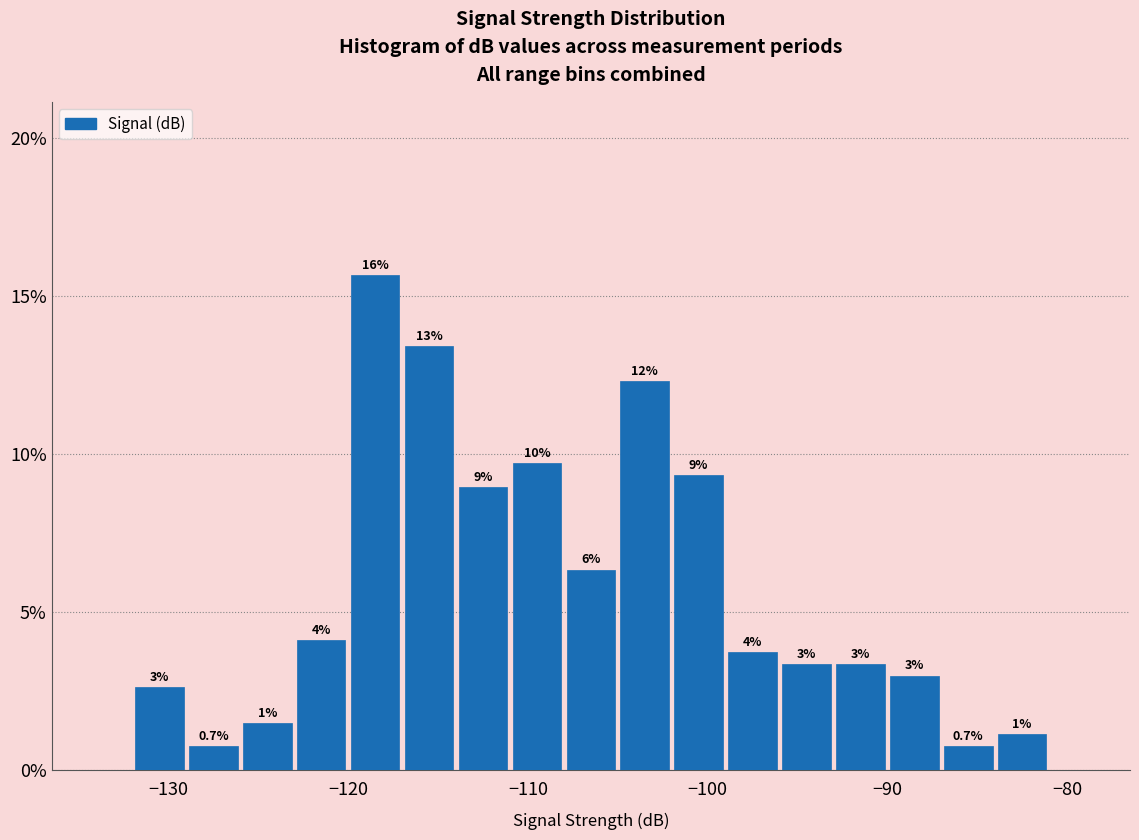

Read against the x-axis, roughly where is the centre of the tallest bar?

-118